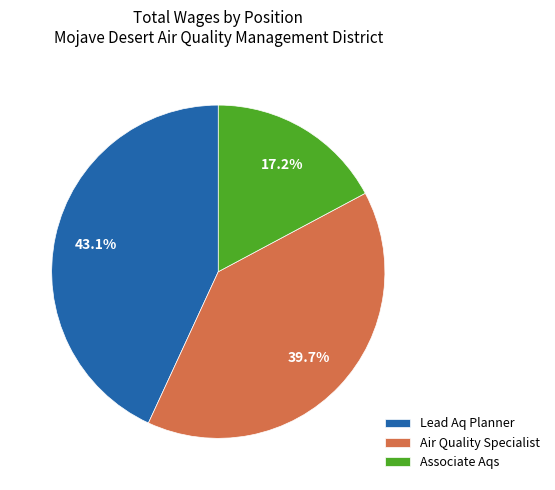

Does any single category account for the majority?

No